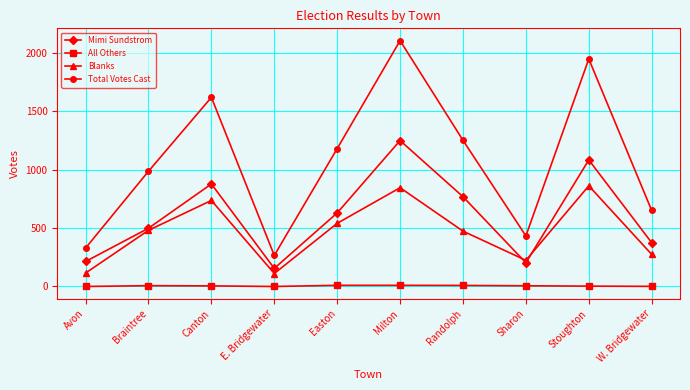

Which series has the largest total across all categories?

Total Votes Cast